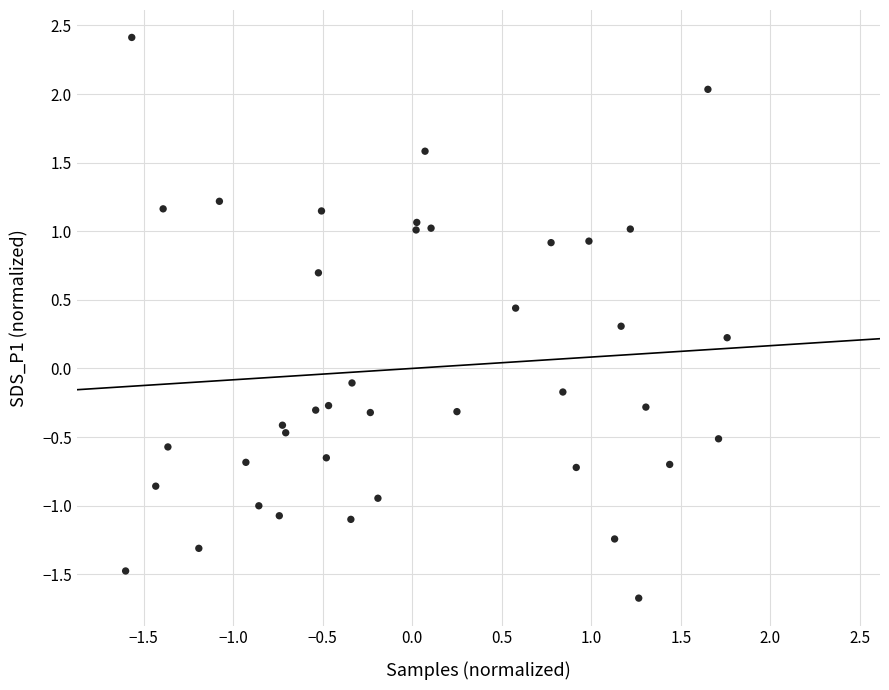

What is the range of Y values (max minus min)?

4.1